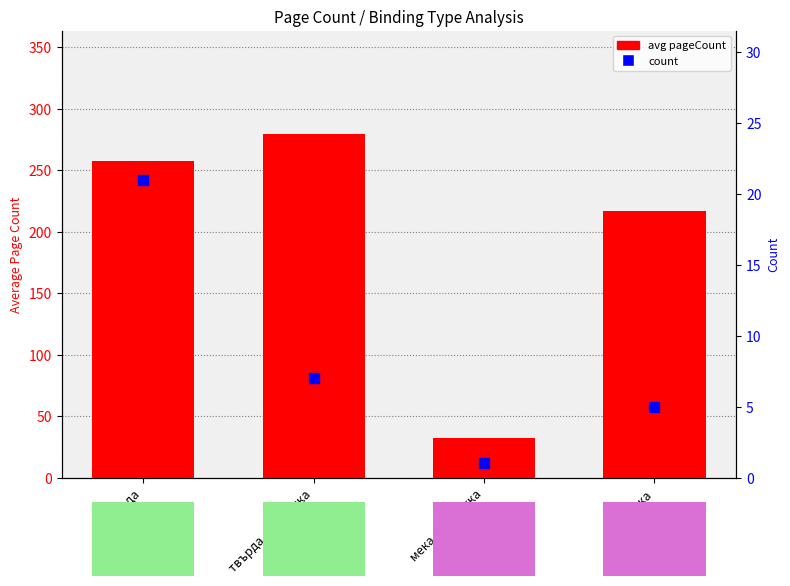

What is the total value across all series at мека с обложка?

33.0